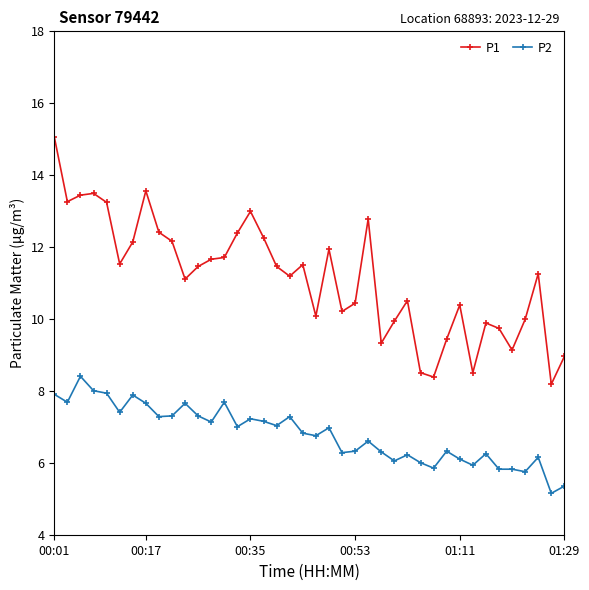

Rank the series by their maximum value, from lowest to highest.

P2, P1